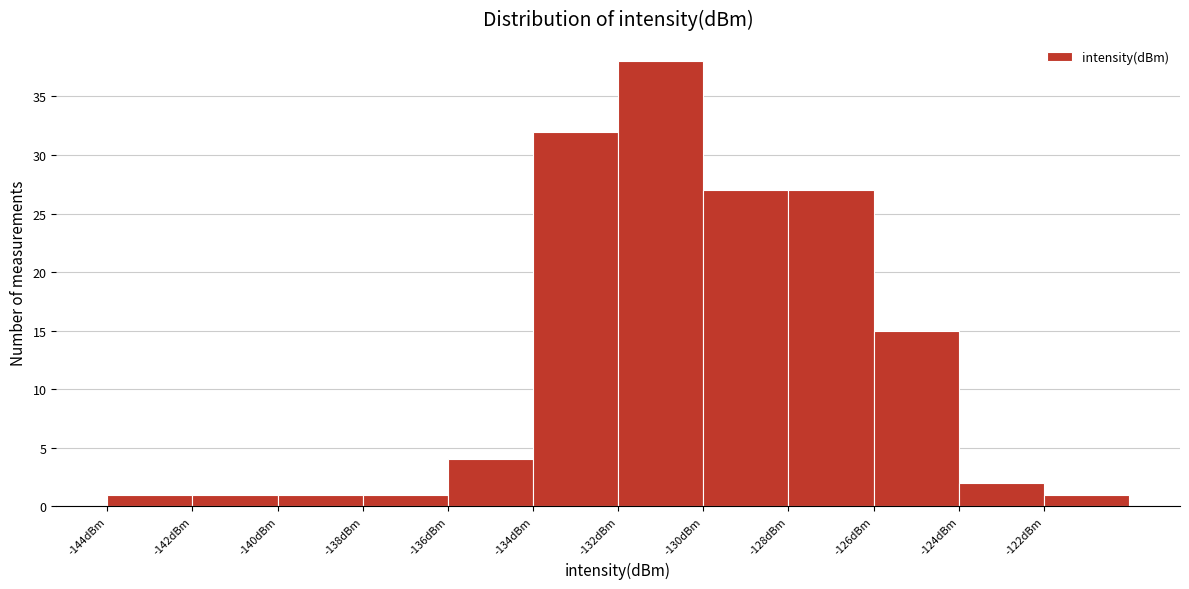

Over which range of the x-axis is the bar tallest?

-132 to -130